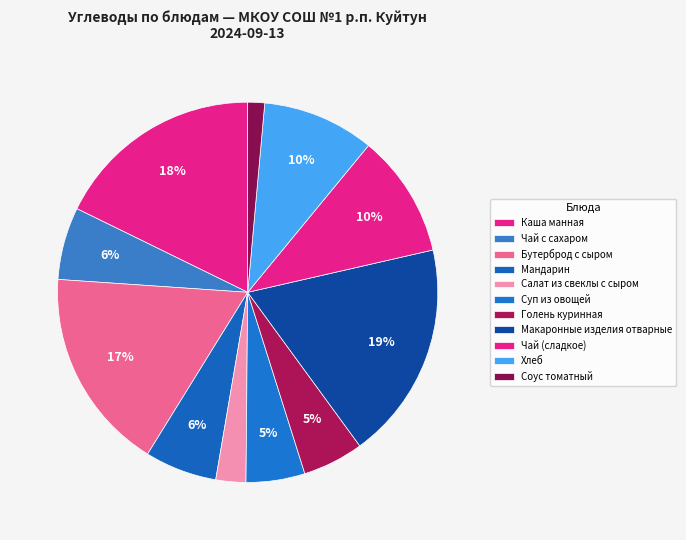

To the nearest percent, what percentage of the pie is Каша манная?

18%